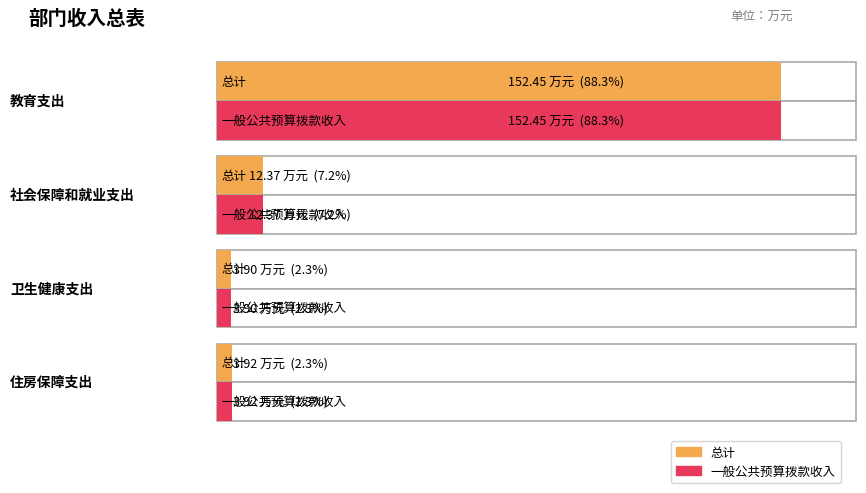

Which category has the highest value in the 一般公共预算拨款收入 series?

教育支出